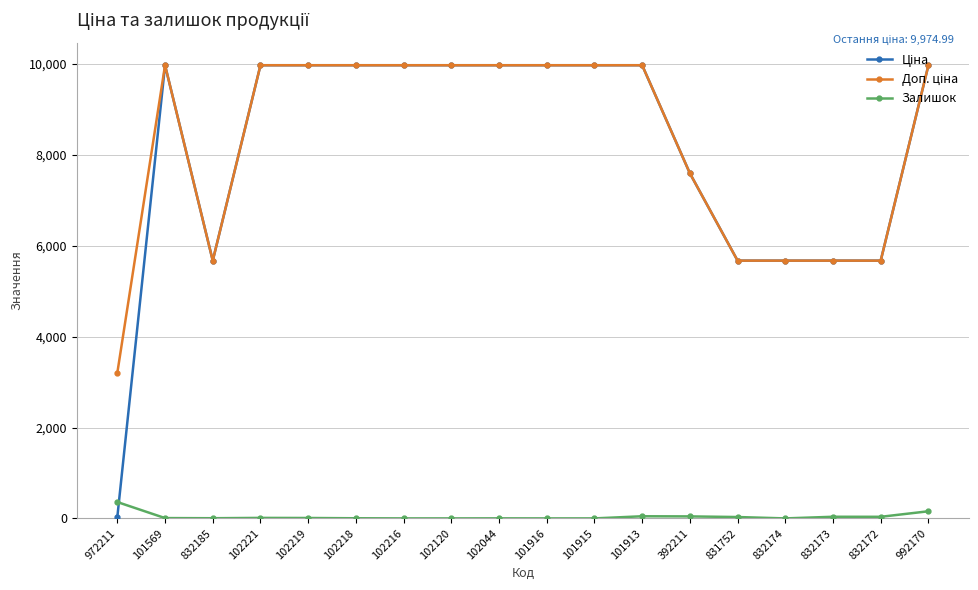

The Залишок series shows 11.0 at 102221. True or false?

True